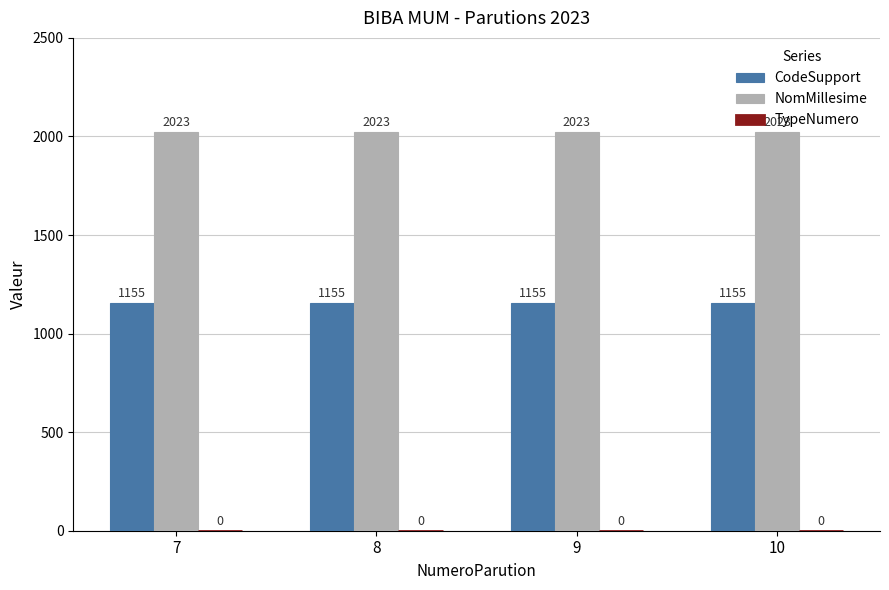

Is the value of NomMillesime at 10 greater than the value of CodeSupport at 8?

Yes